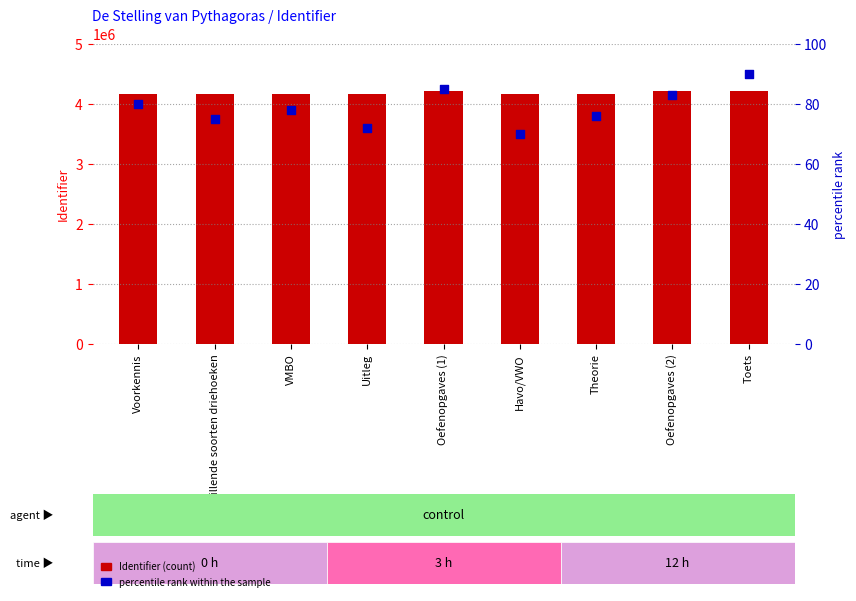

What are all the series names shown in the legend?

Identifier, percentile rank within the sample